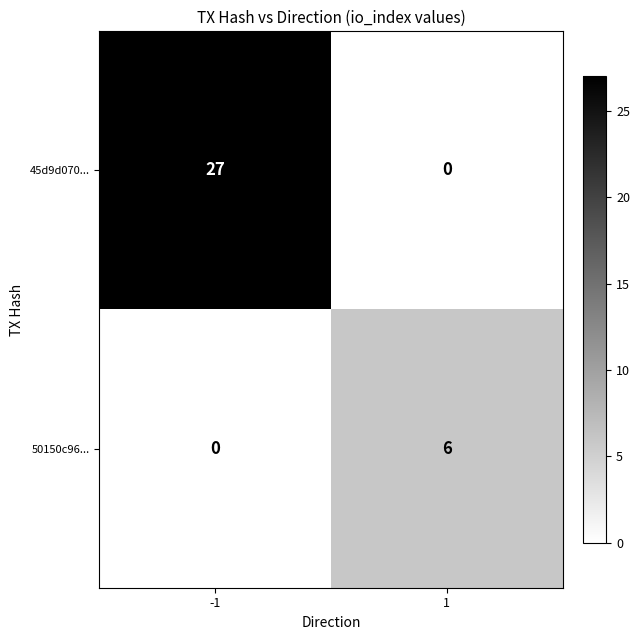

What is the approximate value of 45d9d070... at -1, to the nearest 10?

30